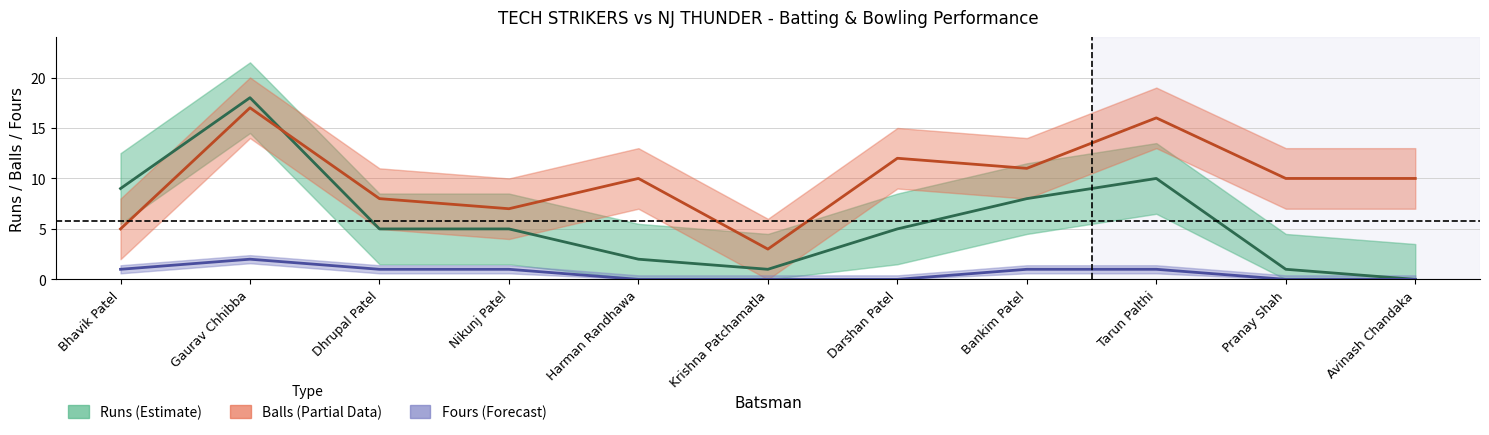

Does the chart have visible grid lines?

Yes